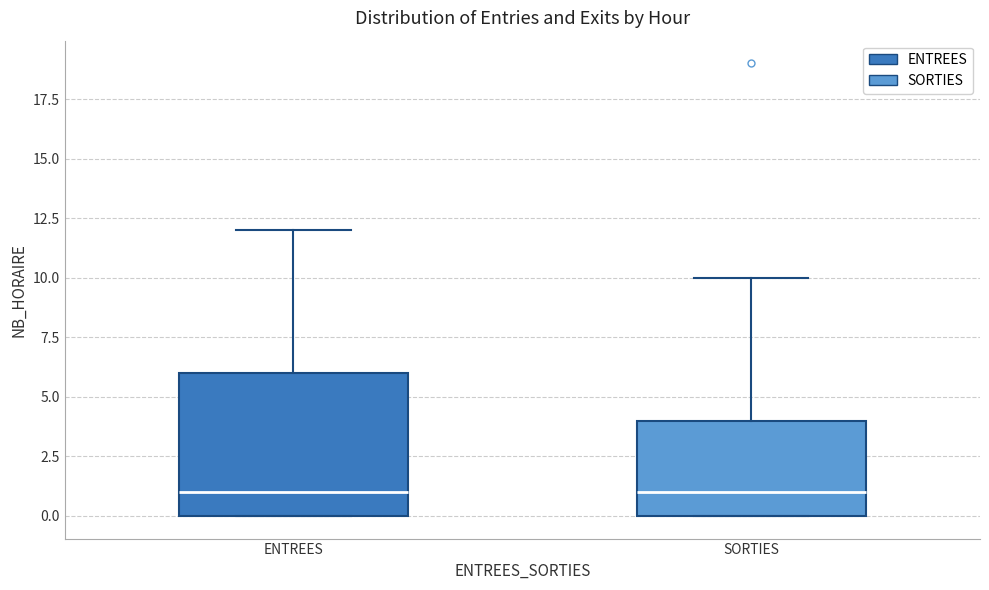

Comparing the boxes themselves (not the whiskers), which one is the tallest?

ENTREES